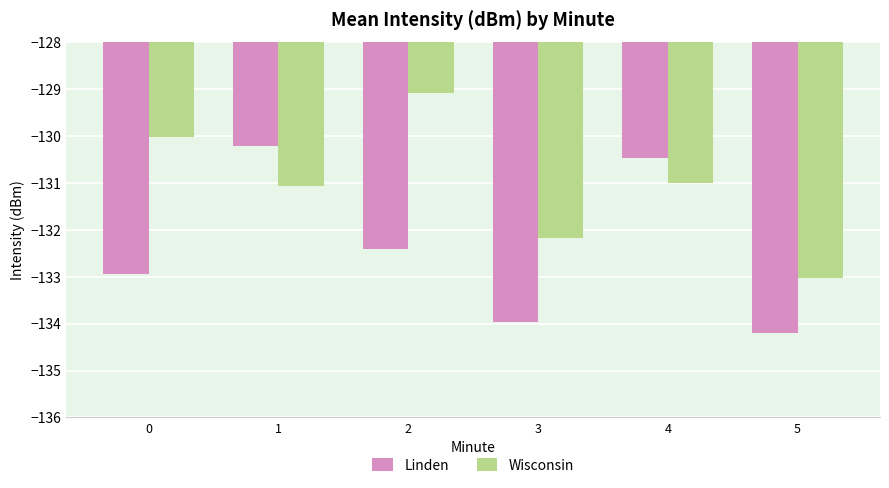

Is the value of Linden at 0 greater than the value of Wisconsin at 2?

No